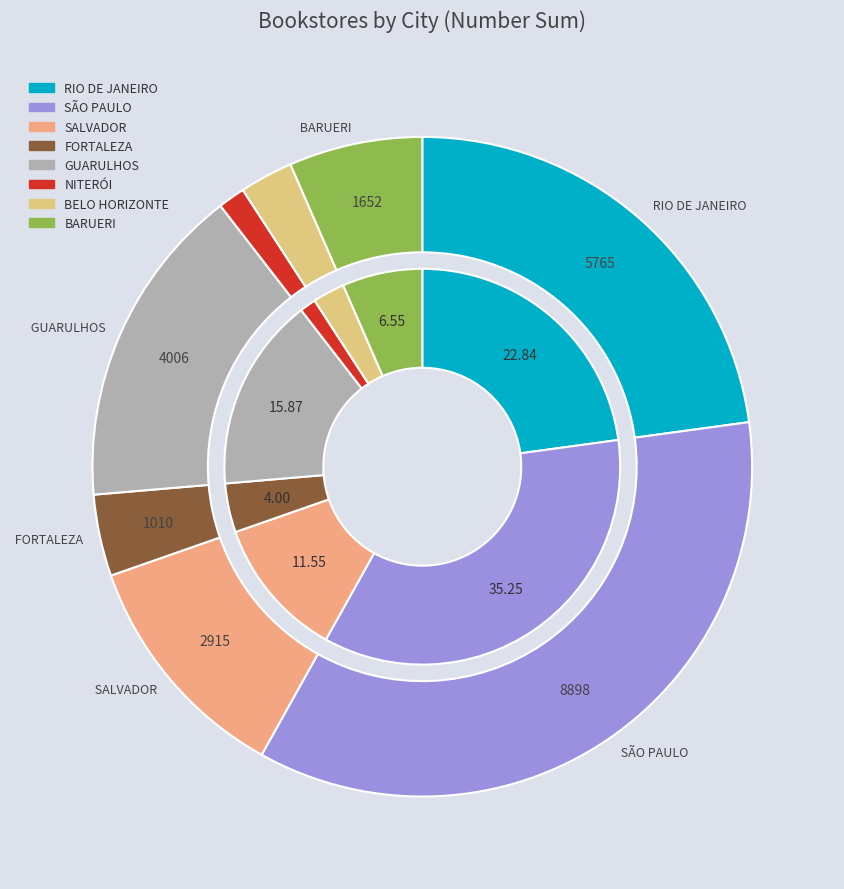

What is the change in value from SÃO PAULO to NITERÓI?

-8564